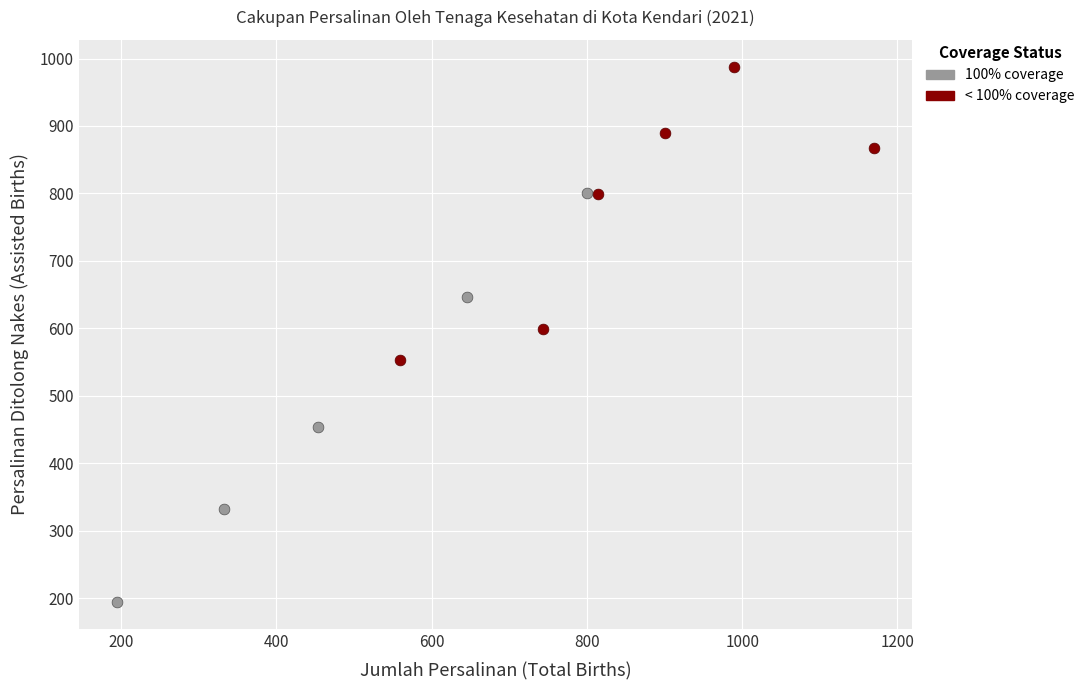

Which series reaches the minimum Y coordinate?

100% coverage